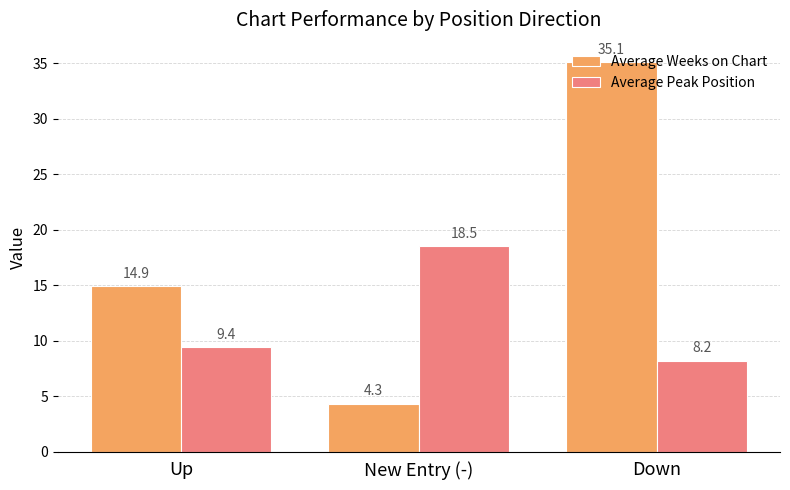

What is the value of the Average Weeks on Chart bar at the 1st from the left?

14.9